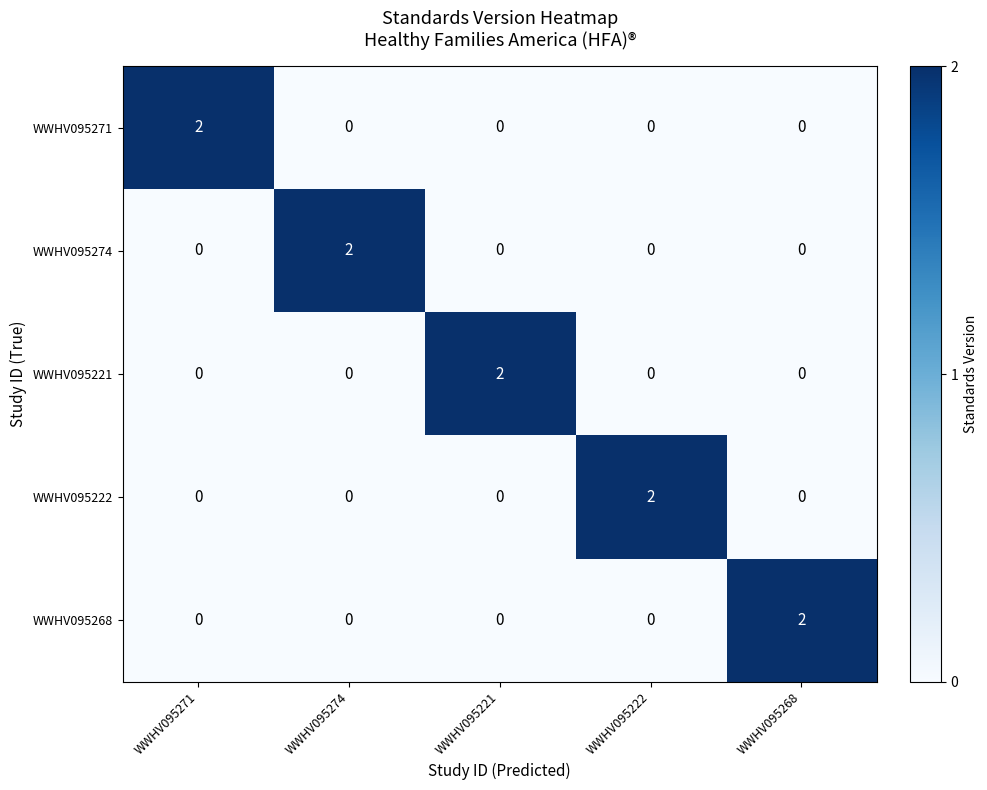

Is it true that WWHV095274 equals 1 at WWHV095221?

False